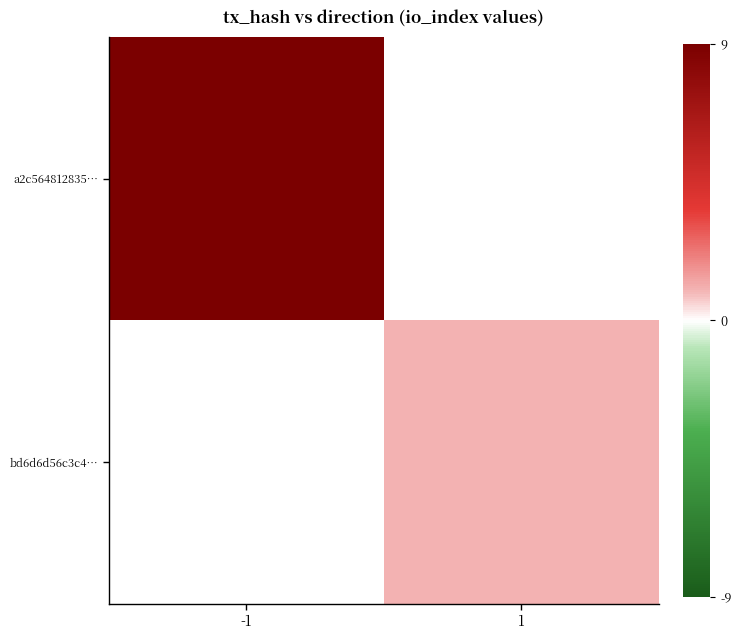

Which series has the largest range (max minus min)?

a2c564812835…